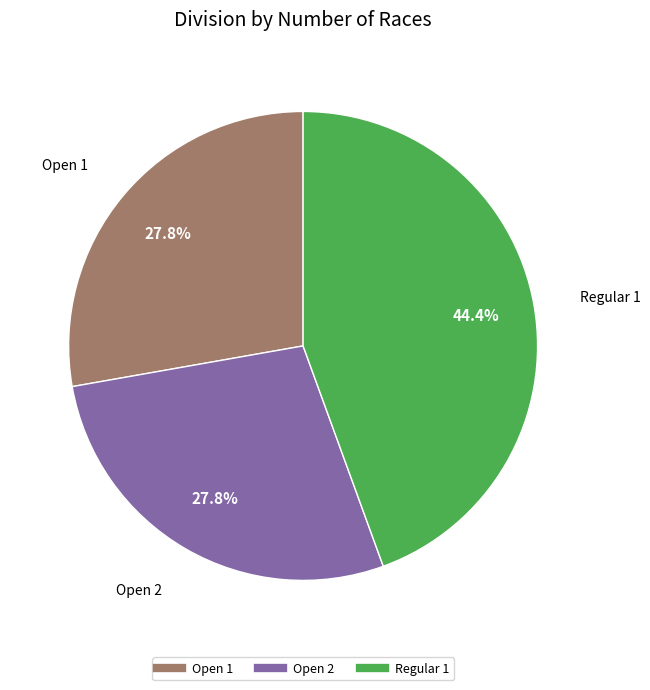

What is the ratio of the value at Open 1 to the value at Open 2?

1.0